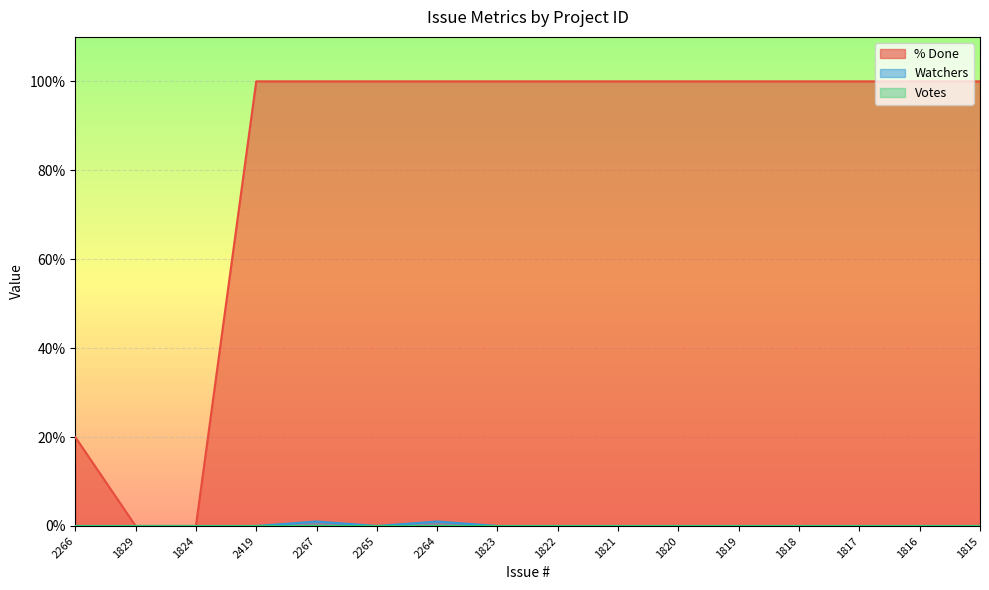

The Watchers series shows 0 at 2265. True or false?

False